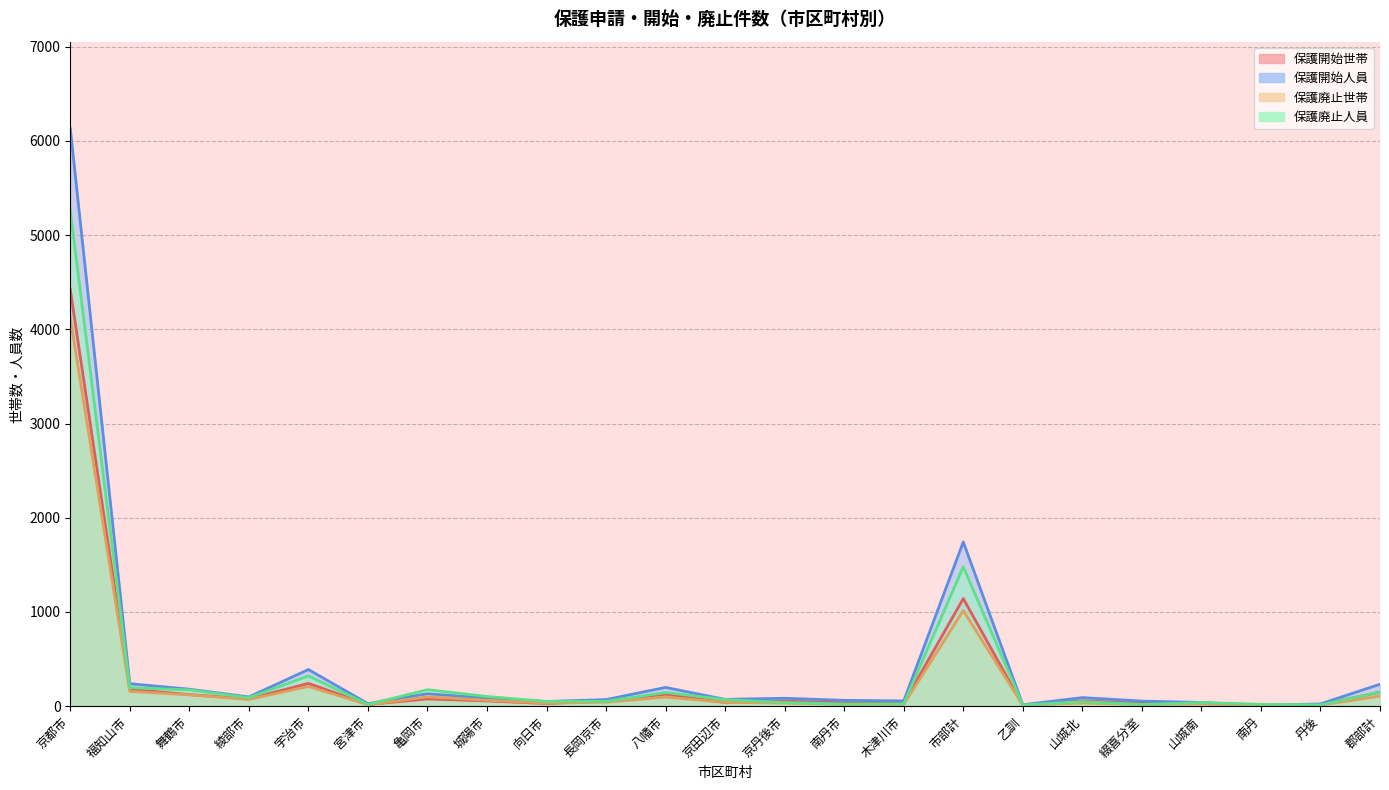

True or false: 保護開始人員 and 保護開始世帯 cross at least once.

False